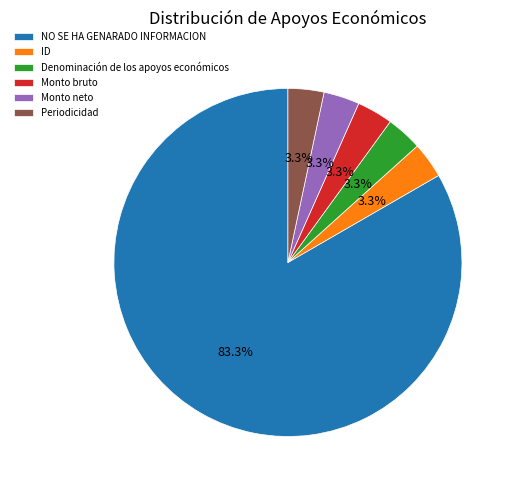

Is NO SE HA GENARADO INFORMACION the majority of the pie?

Yes